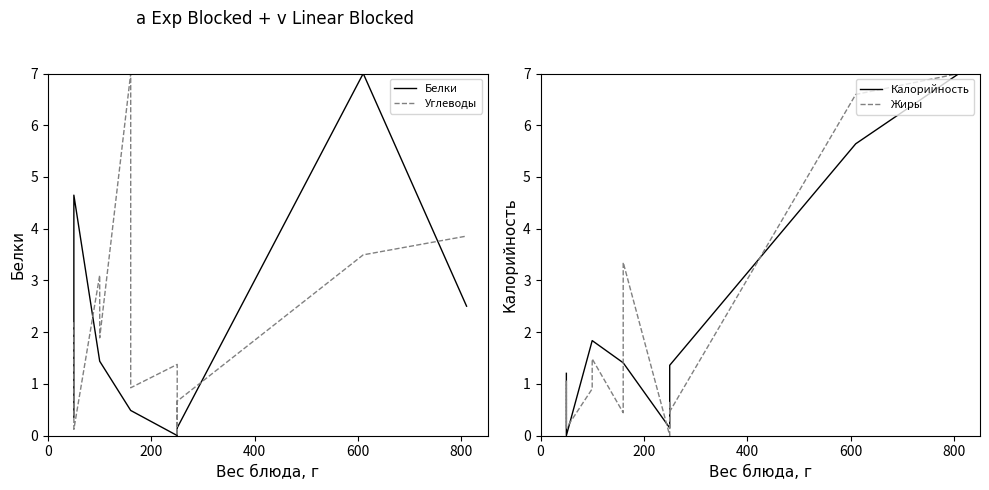

How many lines are shown in the chart?

4